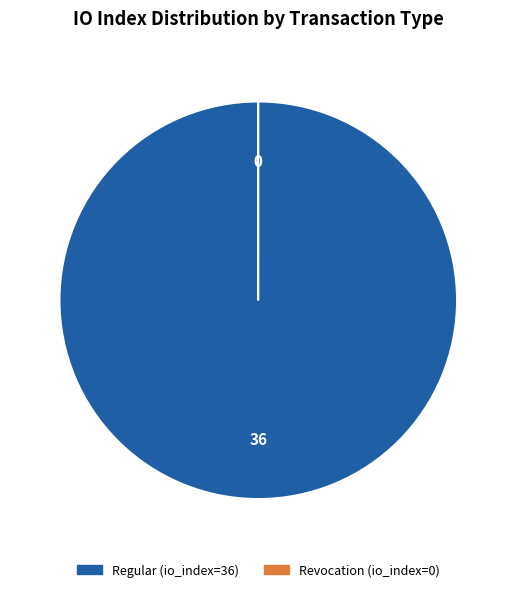

The Regular (io_index=36) slice represents 100% of the pie. True or false?

True